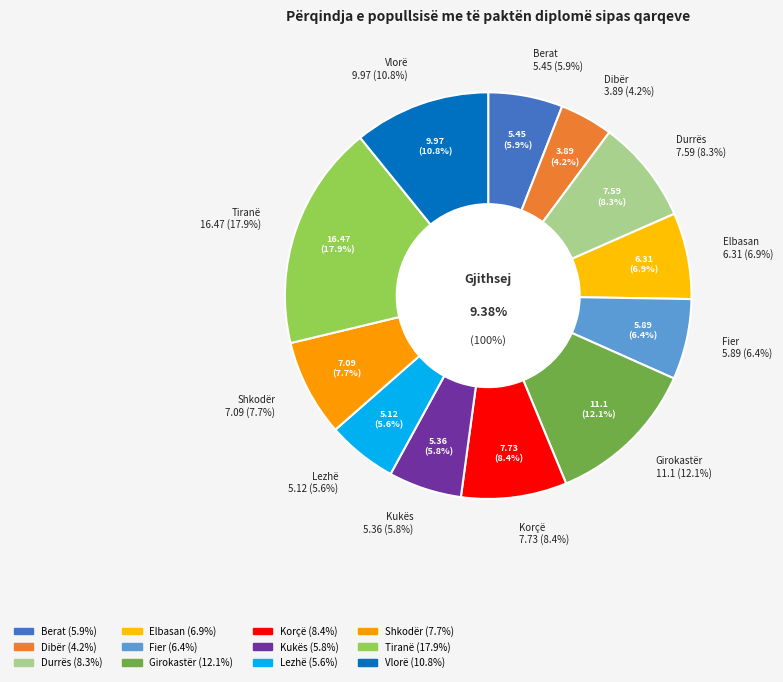

True or false: Shkodër accounts for 8% of the total.

True